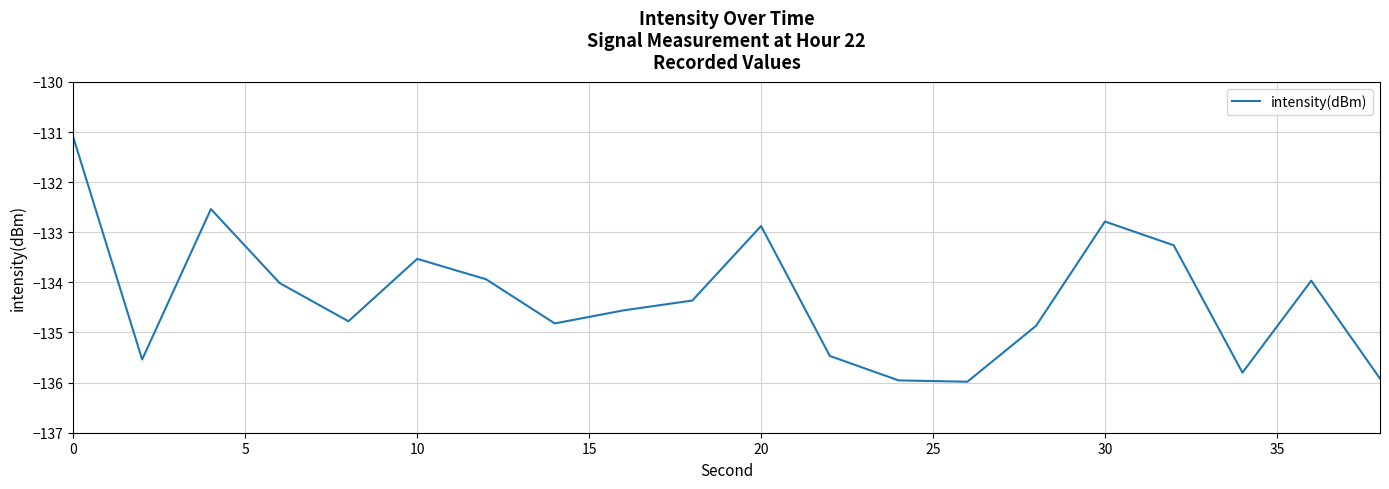

What is the smallest value displayed?

-136.0